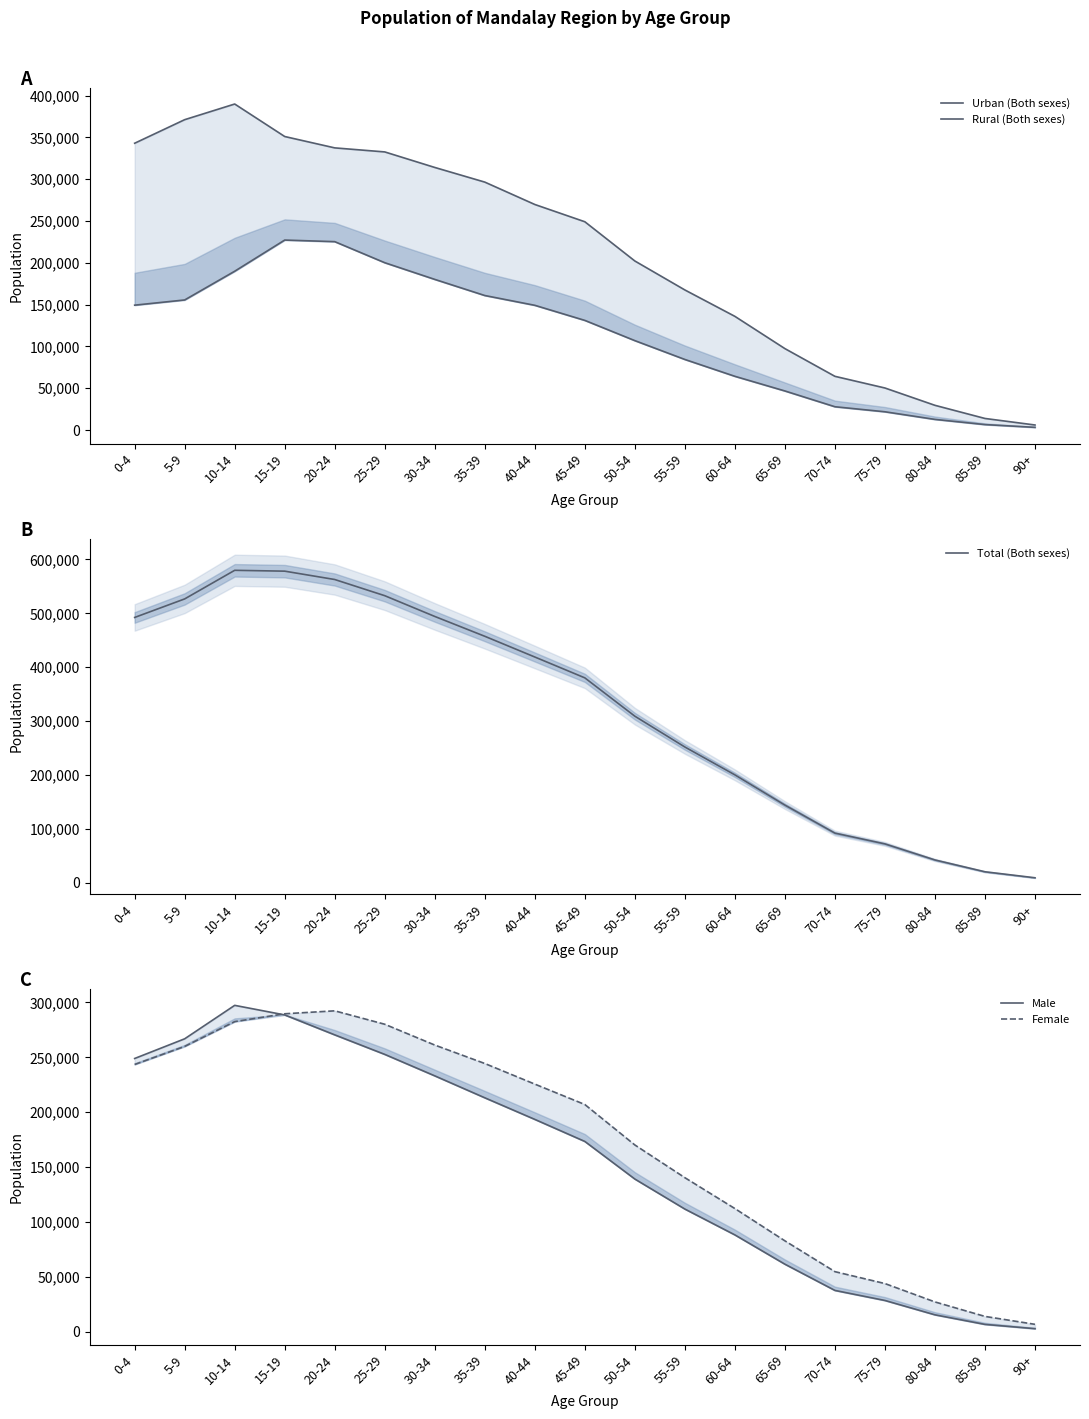

Reading left to right, extract all data points from this chart.

Urban (Both sexes): 149362	155591	189953	227242	225336	200141	180189	160899	149187	131143	106930	84404	64258	46720	27858	21820	12713	6503	3187
Rural (Both sexes): 343071	371259	389980	351105	337514	332677	314098	296574	269804	249144	202208	167553	135979	97394	64242	50279	29555	13833	6018
Total (Both sexes): 492433	526850	579933	578347	562850	532818	494287	457473	418991	380287	309138	251957	200237	144114	92100	72099	42268	20336	9205
Male: 248942	266887	297376	288642	270469	252673	233103	213101	193413	173310	139032	111673	88109	61409	37492	28340	15258	6525	2613
Female: 243491	259963	282557	289705	292381	280145	261184	244372	225578	206977	170106	140284	112128	82705	54608	43759	27010	13811	6592